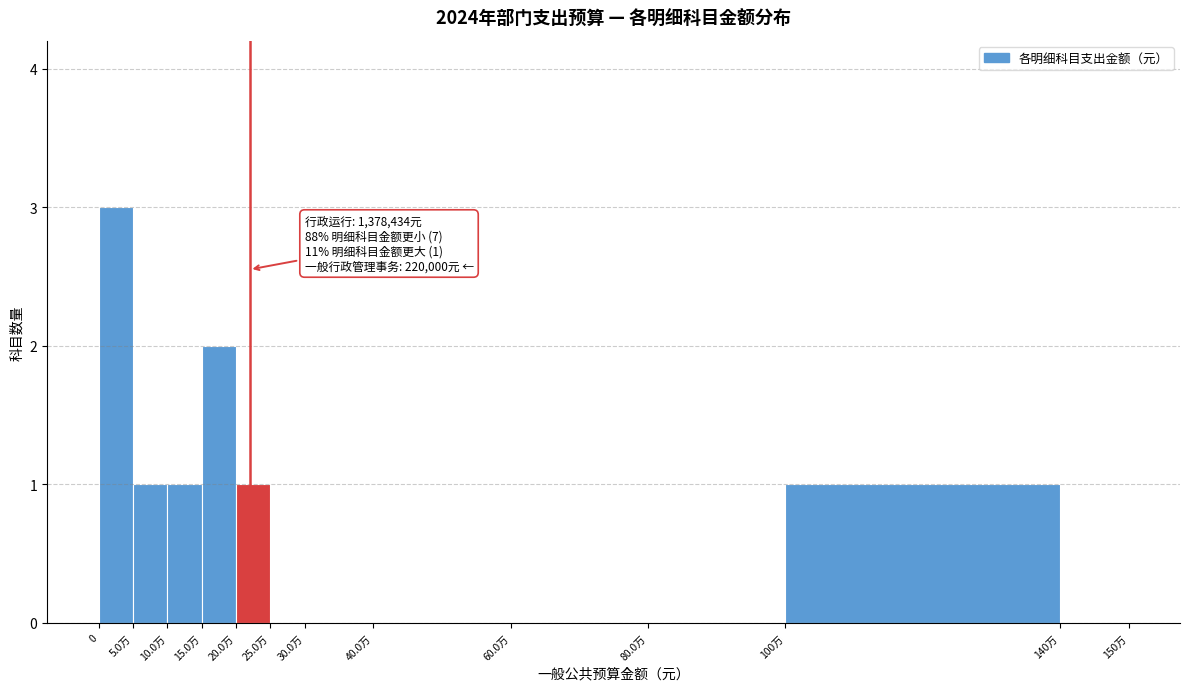

Reading left to right, what are all the values shown in this chart?

0=3	5.0万=1	10.0万=1	15.0万=2	20.0万=1	25.0万=0	30.0万=0	40.0万=0	60.0万=0	80.0万=0	100万=1	140万=0